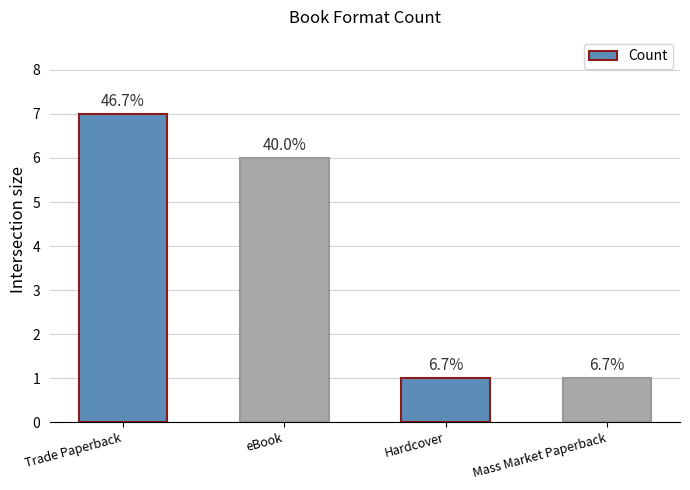

Rank the categories by value from lowest to highest.

Hardcover, Mass Market Paperback, eBook, Trade Paperback